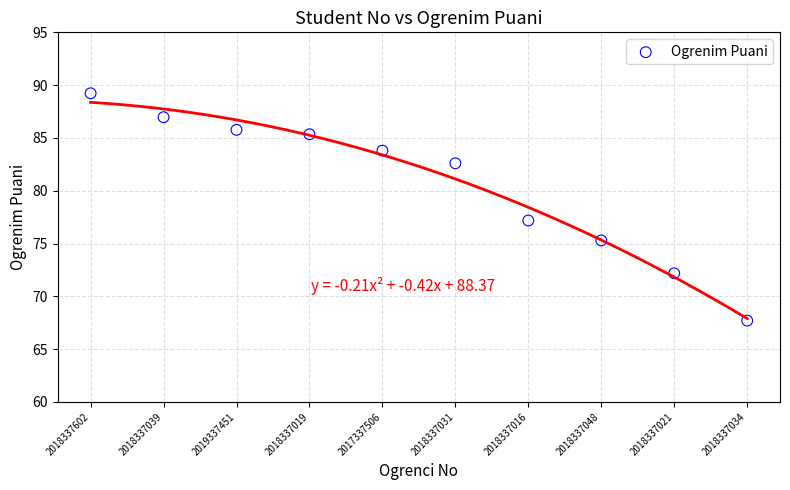

What is the range of Y values (max minus min)?

21.5